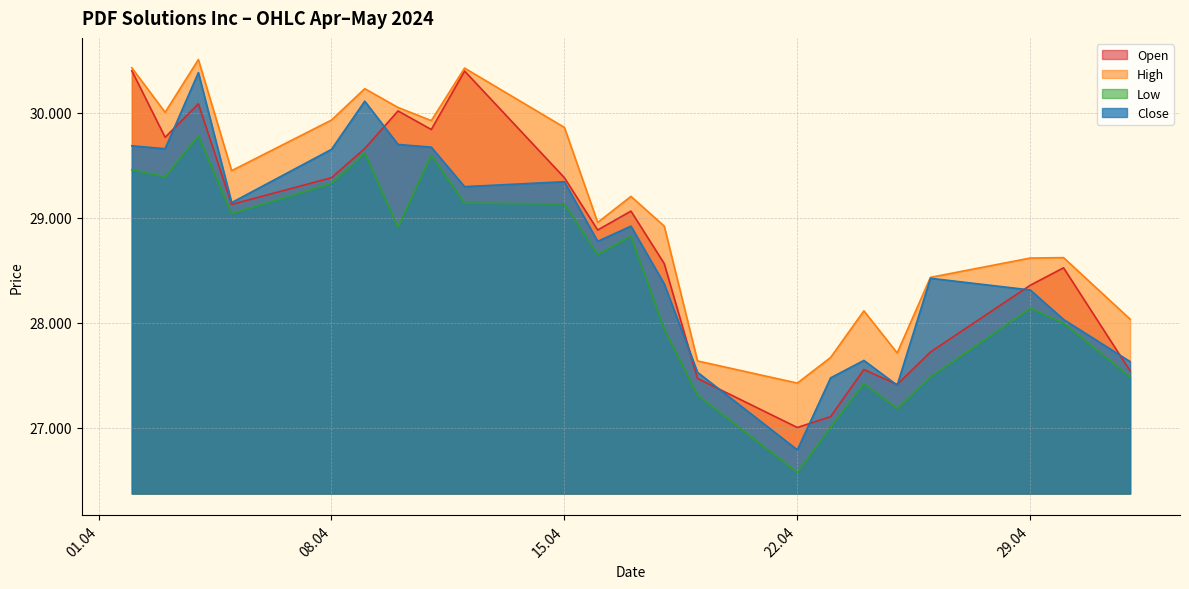

What are all the series names shown in the legend?

Open, High, Low, Close